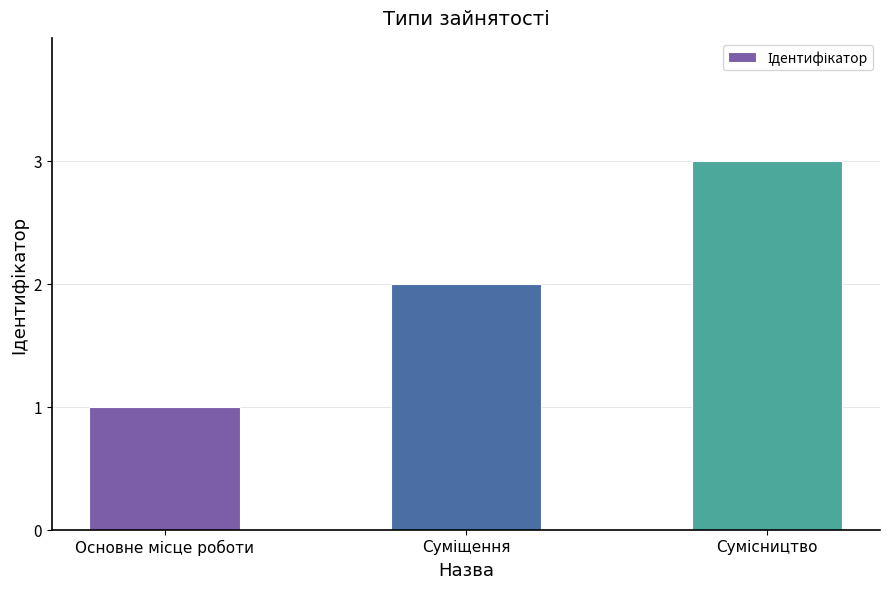

Count the values in the range 1 to 3.

3